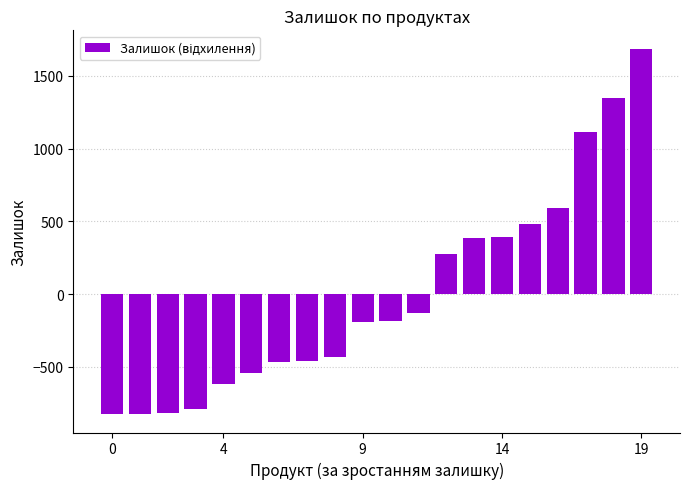

What is the difference between the maximum and second lowest values?

2511.0